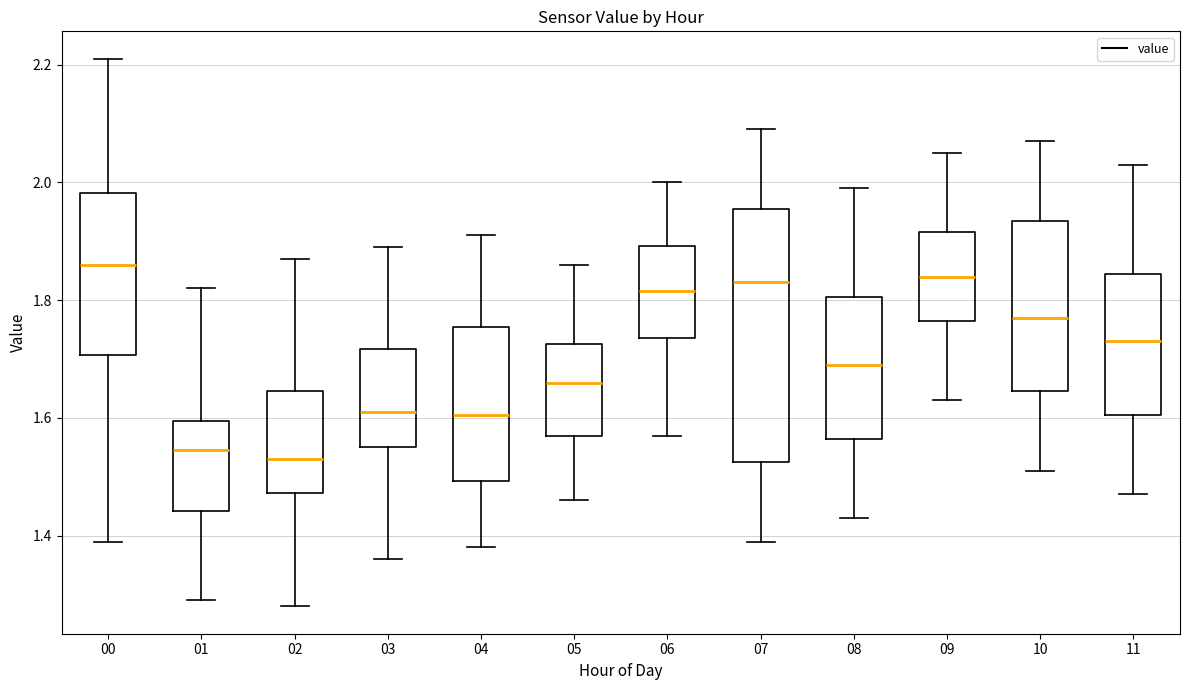

Reading left to right, transcribe this box plot: for each box, give where its median line is, the range the box spans, and where its two whiskers end, as read against the y-axis. The values are not printed on the chart, so give them approximately, as read against the axis.

00: median 1.86, box 1.70 to 1.98, whiskers 1.40 to 2.22
01: median 1.54, box 1.44 to 1.60, whiskers 1.30 to 1.82
02: median 1.54, box 1.48 to 1.64, whiskers 1.28 to 1.88
03: median 1.62, box 1.56 to 1.72, whiskers 1.36 to 1.90
04: median 1.60, box 1.50 to 1.76, whiskers 1.38 to 1.92
05: median 1.66, box 1.58 to 1.72, whiskers 1.46 to 1.86
06: median 1.82, box 1.74 to 1.90, whiskers 1.58 to 2.00
07: median 1.84, box 1.52 to 1.96, whiskers 1.40 to 2.10
08: median 1.70, box 1.56 to 1.80, whiskers 1.44 to 2.00
09: median 1.84, box 1.76 to 1.92, whiskers 1.64 to 2.06
10: median 1.78, box 1.64 to 1.94, whiskers 1.52 to 2.08
11: median 1.74, box 1.60 to 1.84, whiskers 1.48 to 2.04